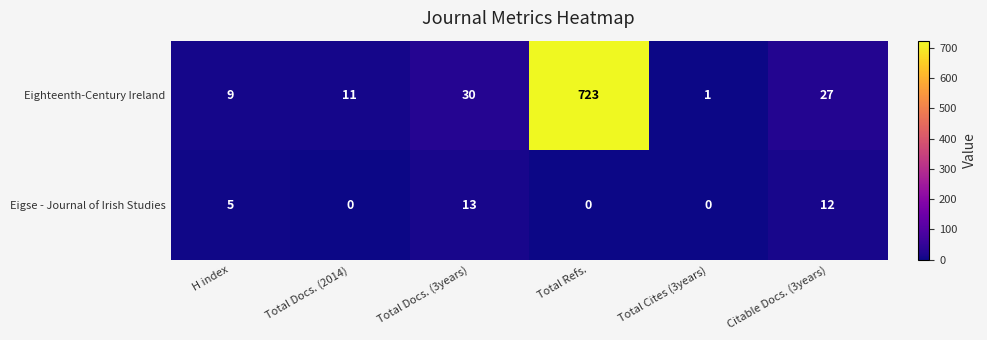

What is the difference between the highest and lowest values at Total Docs. (3years)?

17